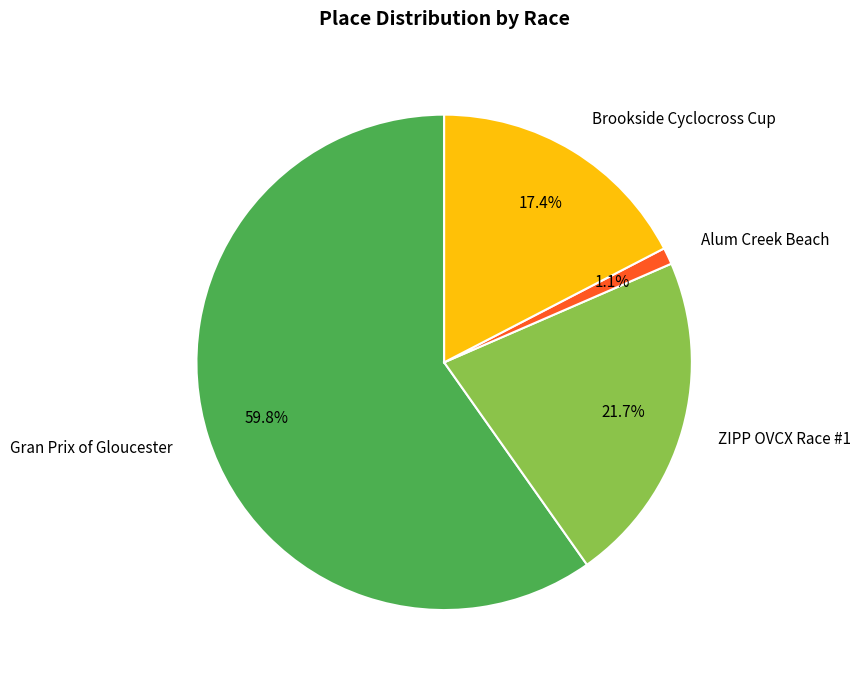

To the nearest percent, what percentage of the pie is Alum Creek Beach?

1%